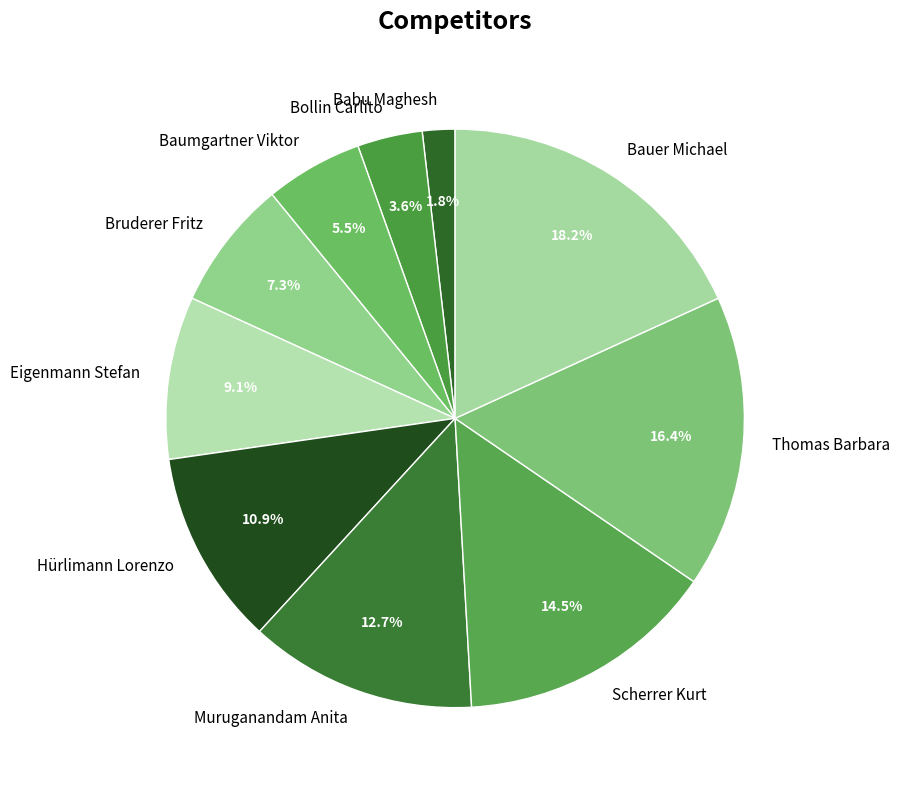

To the nearest percent, what is the combined percentage of Hürlimann Lorenzo and Bruderer Fritz?

18%